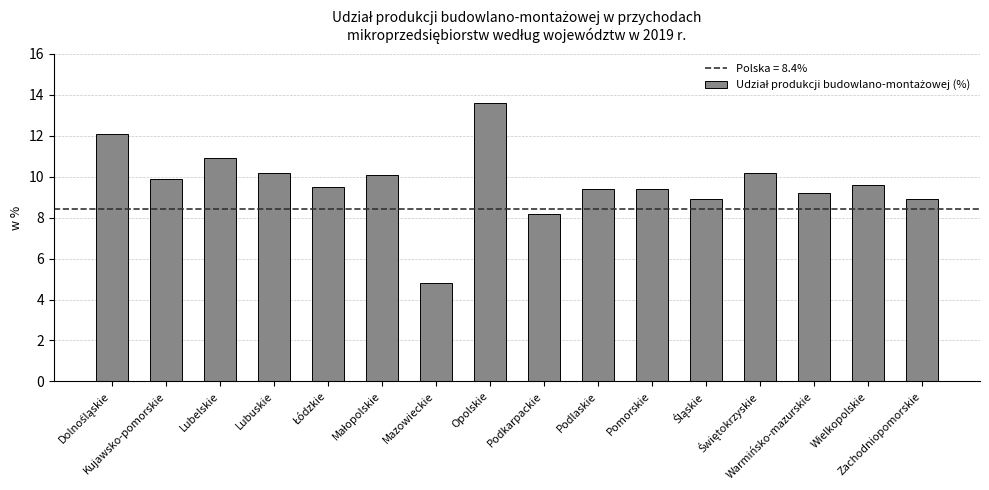

What is the difference between the second highest and minimum values?

7.3